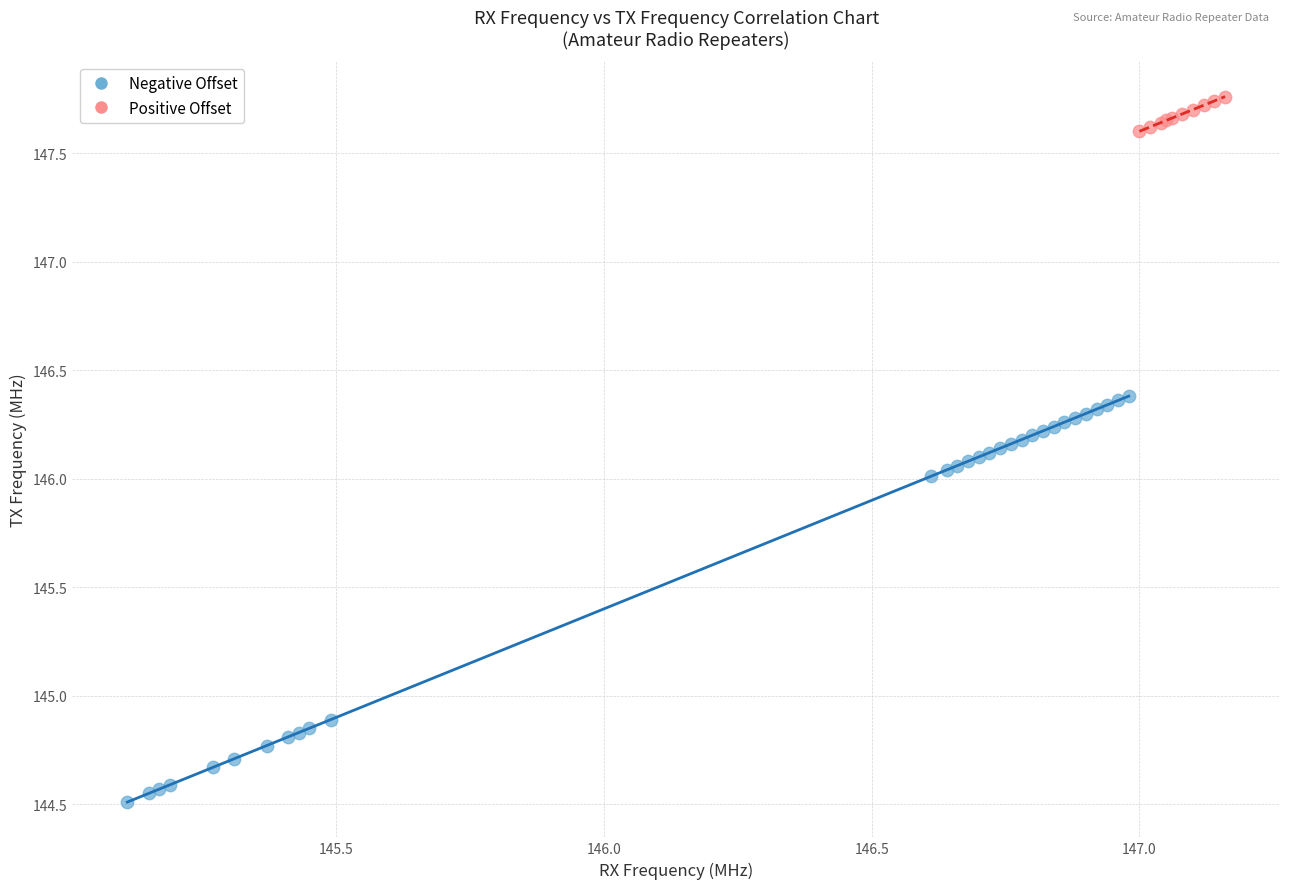

Which series has the largest Y range (max minus min)?

Negative Offset